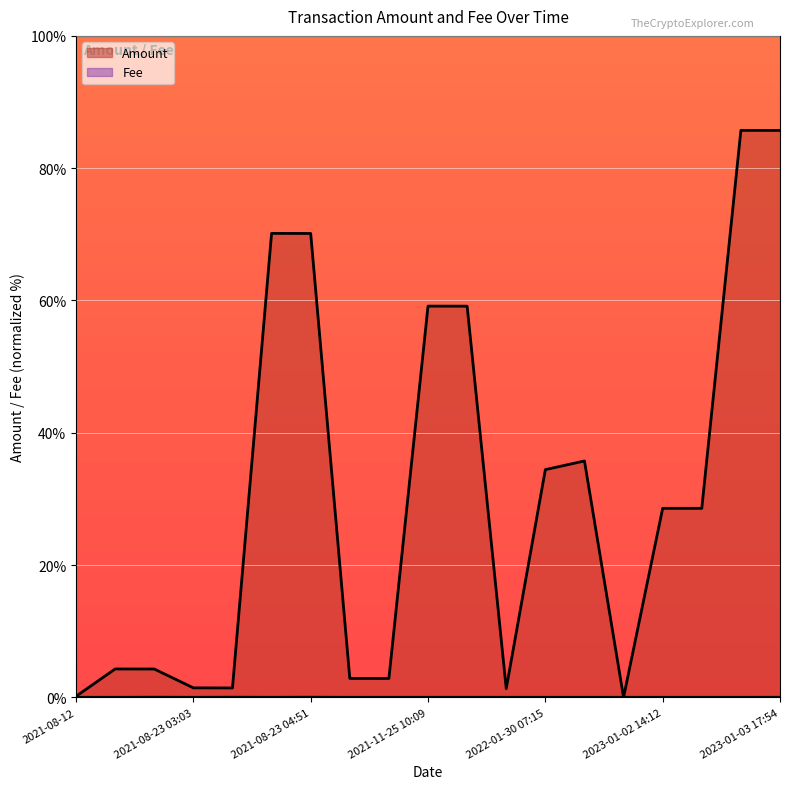

How many interior local peaks does the Amount series have?

6